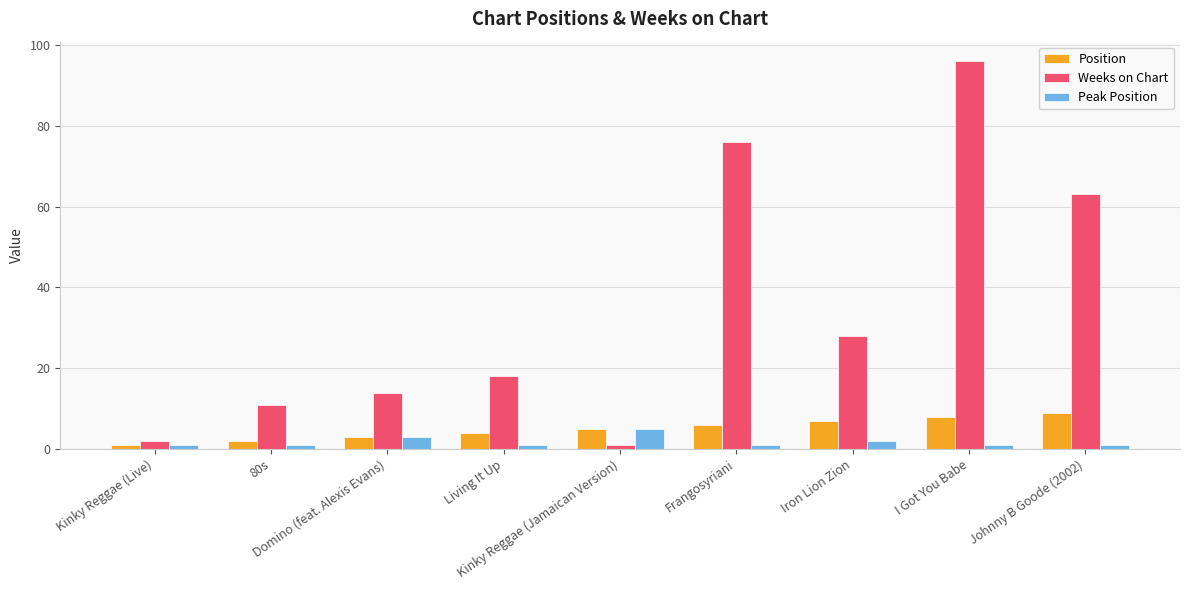

What is the approximate value of Peak Position at Frangosyriani?

1